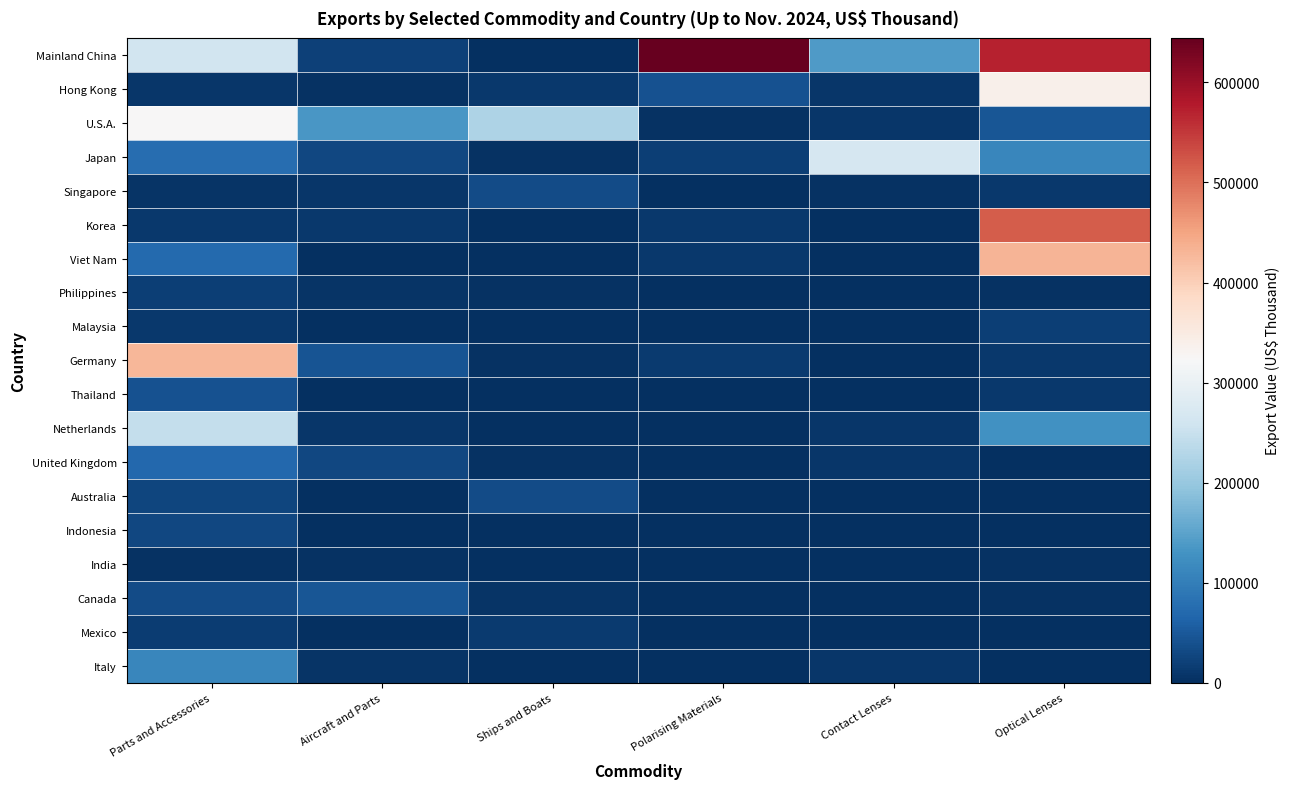

Rank the series by their maximum value, from lowest to highest.

India, Mexico, Malaysia, Philippines, Indonesia, Singapore, Australia, Thailand, Canada, United Kingdom, Italy, Netherlands, Japan, U.S.A., Hong Kong, Germany, Viet Nam, Korea, Mainland China